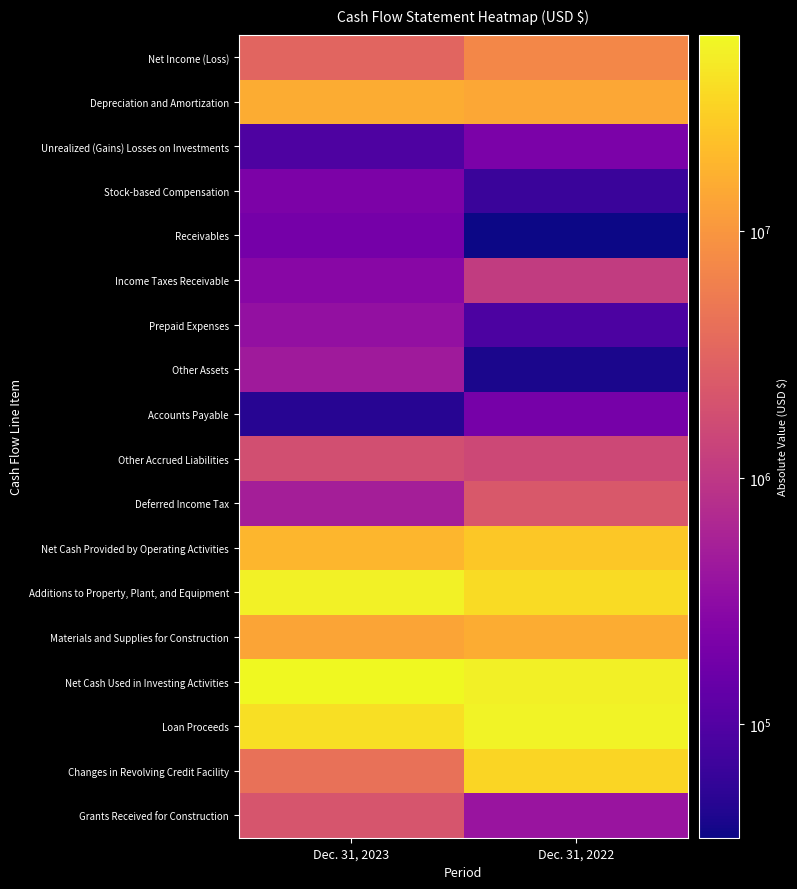

Reading left to right, what are all the values shown in this chart?

Net Income (Loss): Dec. 31, 2023=3214694	Dec. 31, 2022=7196702
Depreciation and Amortization: Dec. 31, 2023=15649902	Dec. 31, 2022=14294377
Unrealized (Gains) Losses on Investments: Dec. 31, 2023=92263	Dec. 31, 2022=217876
Stock-based Compensation: Dec. 31, 2023=221749	Dec. 31, 2022=64301
Receivables: Dec. 31, 2023=190494	Dec. 31, 2022=34677
Income Taxes Receivable: Dec. 31, 2023=283665	Dec. 31, 2022=1121957
Prepaid Expenses: Dec. 31, 2023=358652	Dec. 31, 2022=89882
Other Assets: Dec. 31, 2023=458211	Dec. 31, 2022=40627
Accounts Payable: Dec. 31, 2023=49249	Dec. 31, 2022=199257
Other Accrued Liabilities: Dec. 31, 2023=1833079	Dec. 31, 2022=1524133
Deferred Income Tax: Dec. 31, 2023=520086	Dec. 31, 2022=2349440
Net Cash Provided by Operating Activities: Dec. 31, 2023=18985481	Dec. 31, 2022=26524265
Additions to Property, Plant, and Equipment: Dec. 31, 2023=55547283	Dec. 31, 2022=37977118
Materials and Supplies for Construction: Dec. 31, 2023=13404354	Dec. 31, 2022=15651923
Net Cash Used in Investing Activities: Dec. 31, 2023=62845478	Dec. 31, 2022=53624237
Loan Proceeds: Dec. 31, 2023=40000000	Dec. 31, 2022=56063223
Changes in Revolving Credit Facility: Dec. 31, 2023=4281191	Dec. 31, 2022=33172860
Grants Received for Construction: Dec. 31, 2023=2110162	Dec. 31, 2022=396360